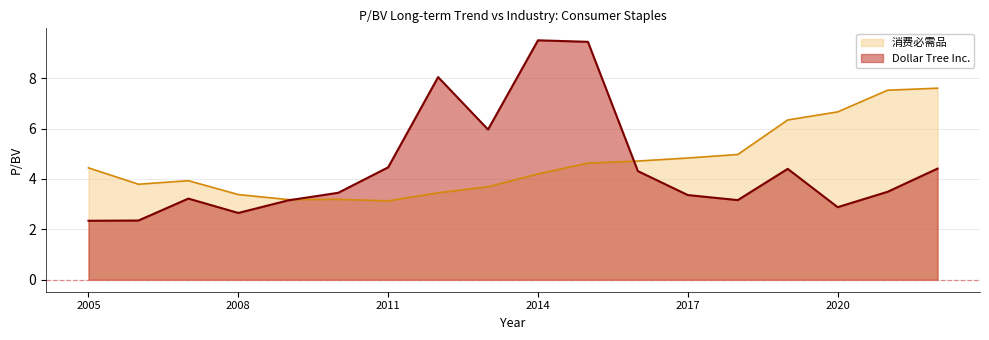

At which label is 消费必需品 closest to 5?

2018-03-16